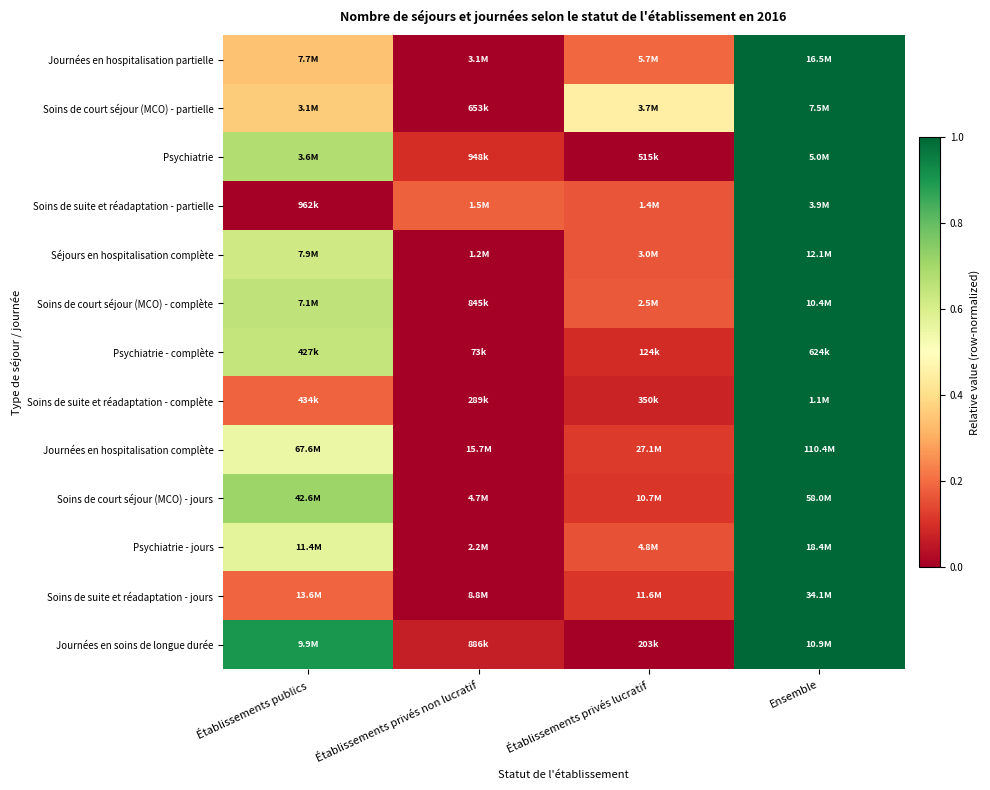

At which category is the sum across all series the highest?

Ensemble